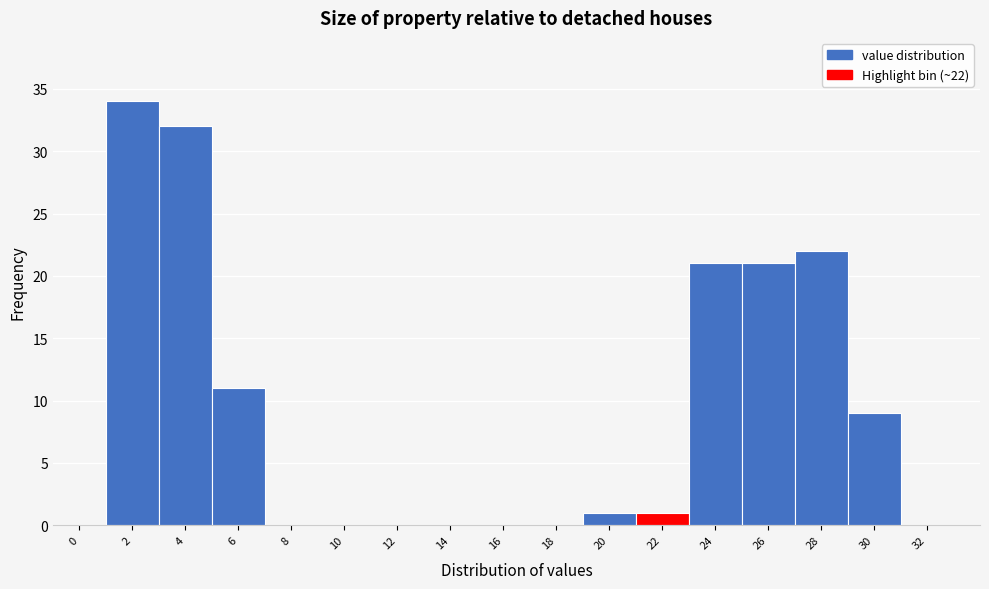

Reading left to right, what are all the values shown in this chart?

0=0	2=34	4=32	6=11	8=0	10=0	12=0	14=0	16=0	18=0	20=1	22=1	24=21	26=21	28=22	30=9	32=0